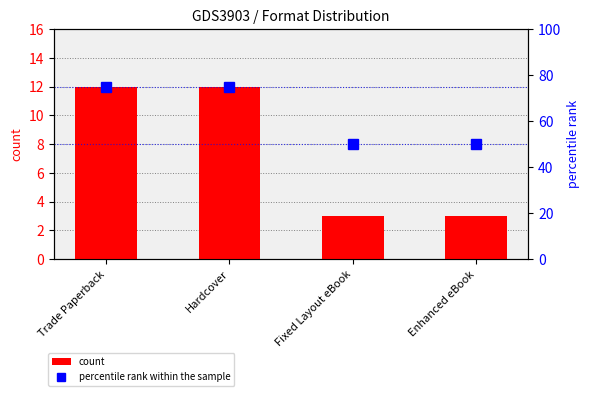

What is the total value across all series at Hardcover?

87